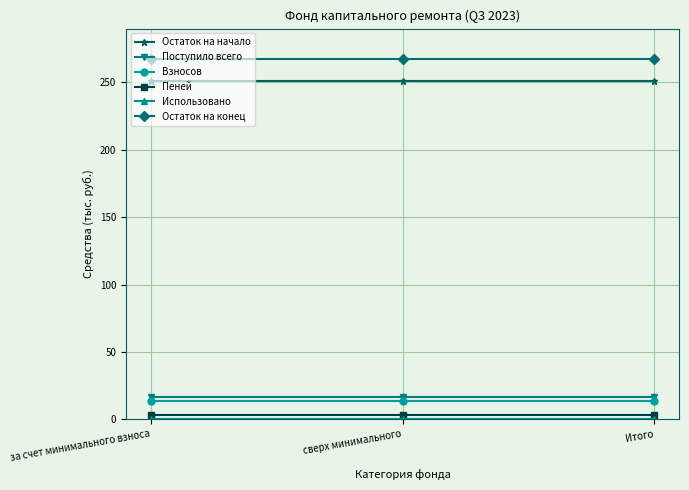

What is the label of the 1st point from the left?

за счет минимального взноса